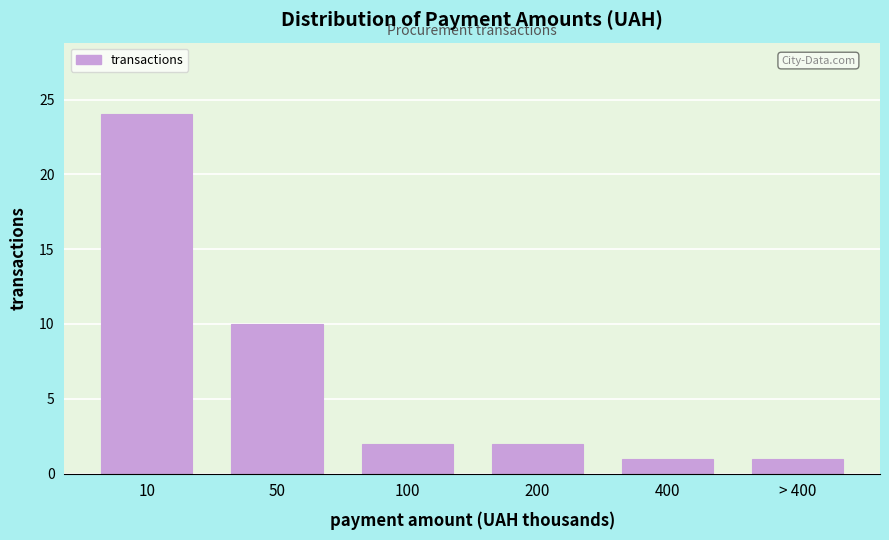

Reading right to left, extract all data points from this chart.

> 400=1	400=1	200=2	100=2	50=10	10=24